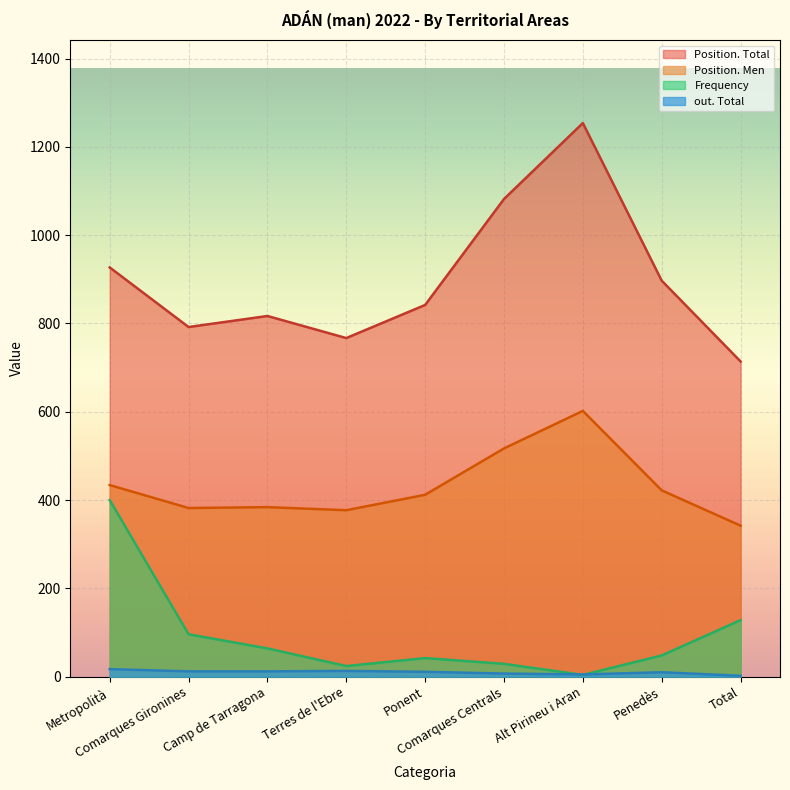

Where does the Frequency series first go above 48?

Metropolità